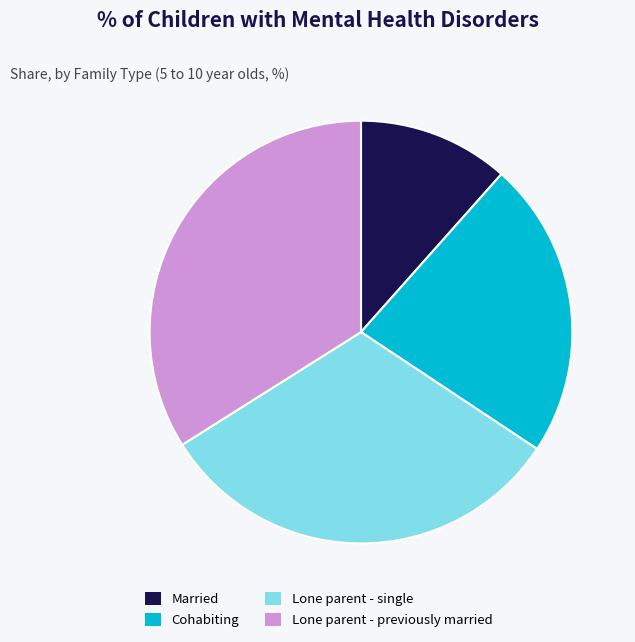

Is it true that Cohabiting is 75% of the pie?

False